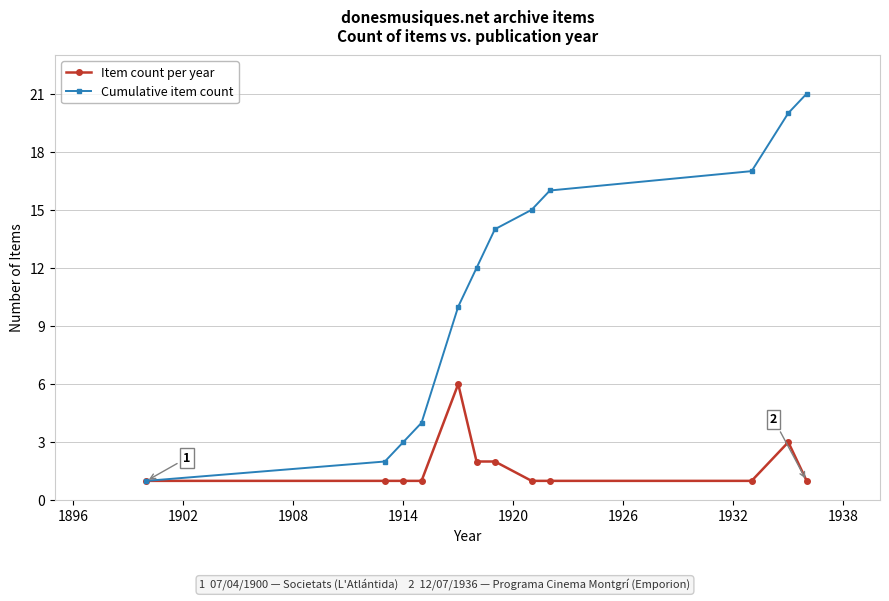

What are all the series names shown in the legend?

Item count per year, Cumulative item count